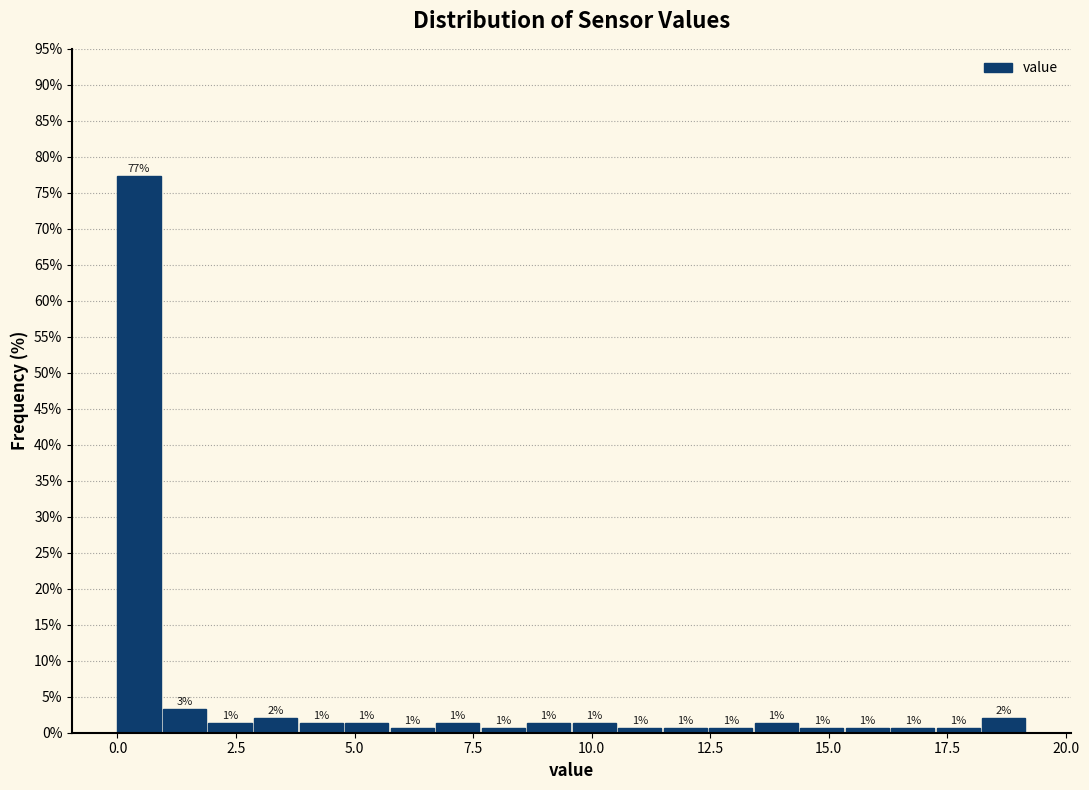

Read against the x-axis, roughly where is the centre of the tallest bar?

0.5